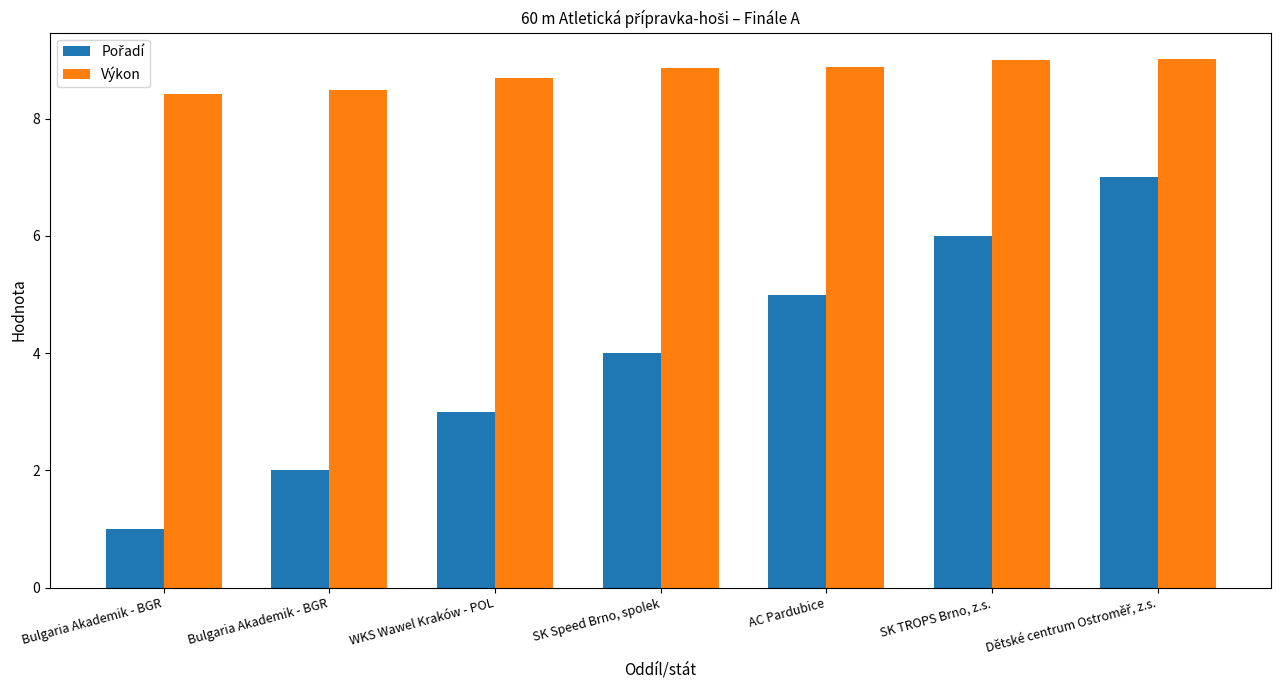

What is the minimum value for Výkon?

8.4